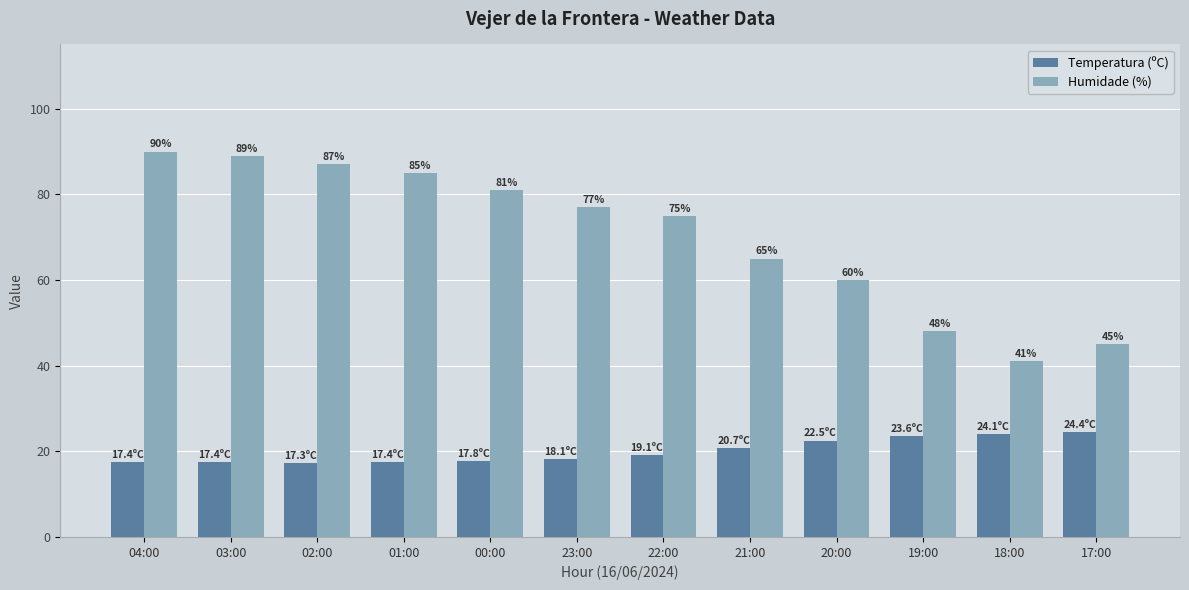

What is the sum of all Temperatura (ºC) values?

239.8